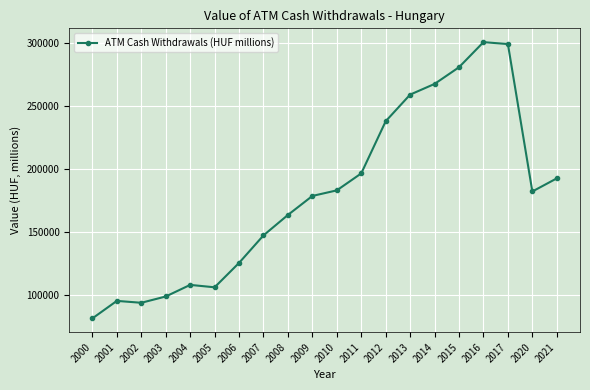

Which label corresponds to the smallest value in the chart?

2000